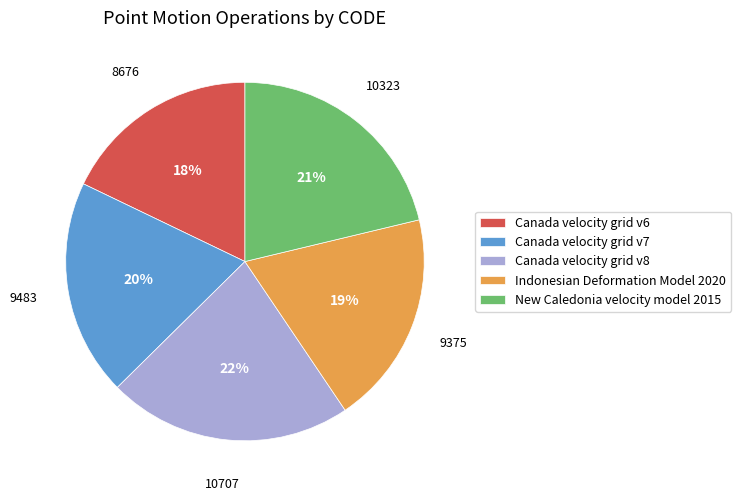

To the nearest percent, what portion does Canada velocity grid v6 represent?

18%